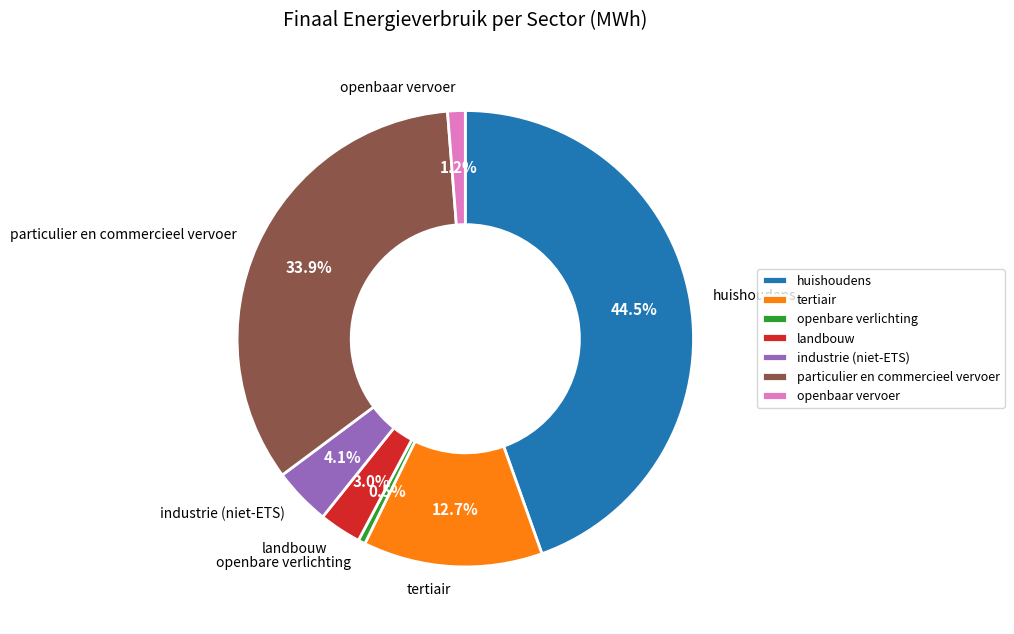

Rank the categories by value from lowest to highest.

openbare verlichting, openbaar vervoer, landbouw, industrie (niet-ETS), tertiair, particulier en commercieel vervoer, huishoudens